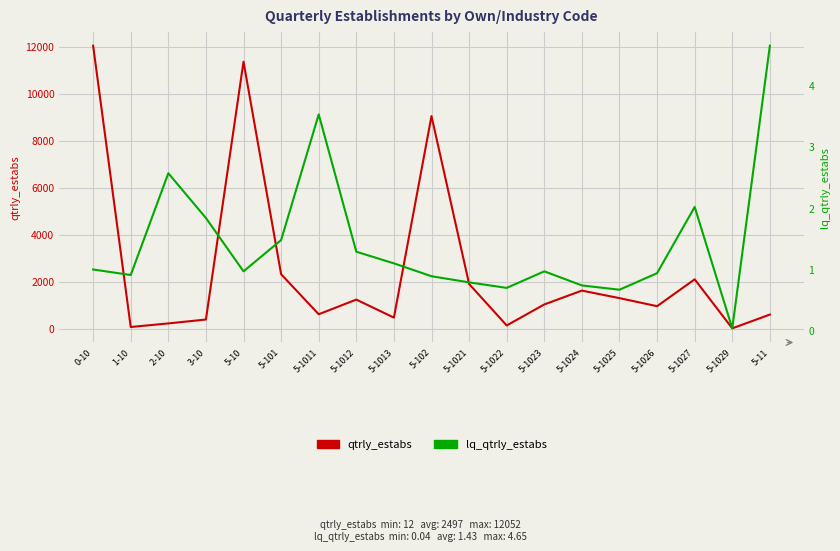

Reading right to left, what are all the values shown in this chart?

qtrly_estabs: 5-11=599.0	5-1029=12.0	5-1027=2100.0	5-1026=956.0	5-1025=1299.0	5-1024=1620.0	5-1023=1030.0	5-1022=135.0	5-1021=1903.0	5-102=9055.0	5-1013=469.0	5-1012=1237.0	5-1011=612.0	5-101=2318.0	5-10=11373.0	3-10=388.0	2-10=222.0	1-10=69.0	0-10=12052.0
lq_qtrly_estabs: 5-11=4.7	5-1029=0.0	5-1027=2.0	5-1026=0.9	5-1025=0.7	5-1024=0.7	5-1023=1.0	5-1022=0.7	5-1021=0.8	5-102=0.9	5-1013=1.1	5-1012=1.3	5-1011=3.5	5-101=1.5	5-10=1.0	3-10=1.8	2-10=2.6	1-10=0.9	0-10=1.0